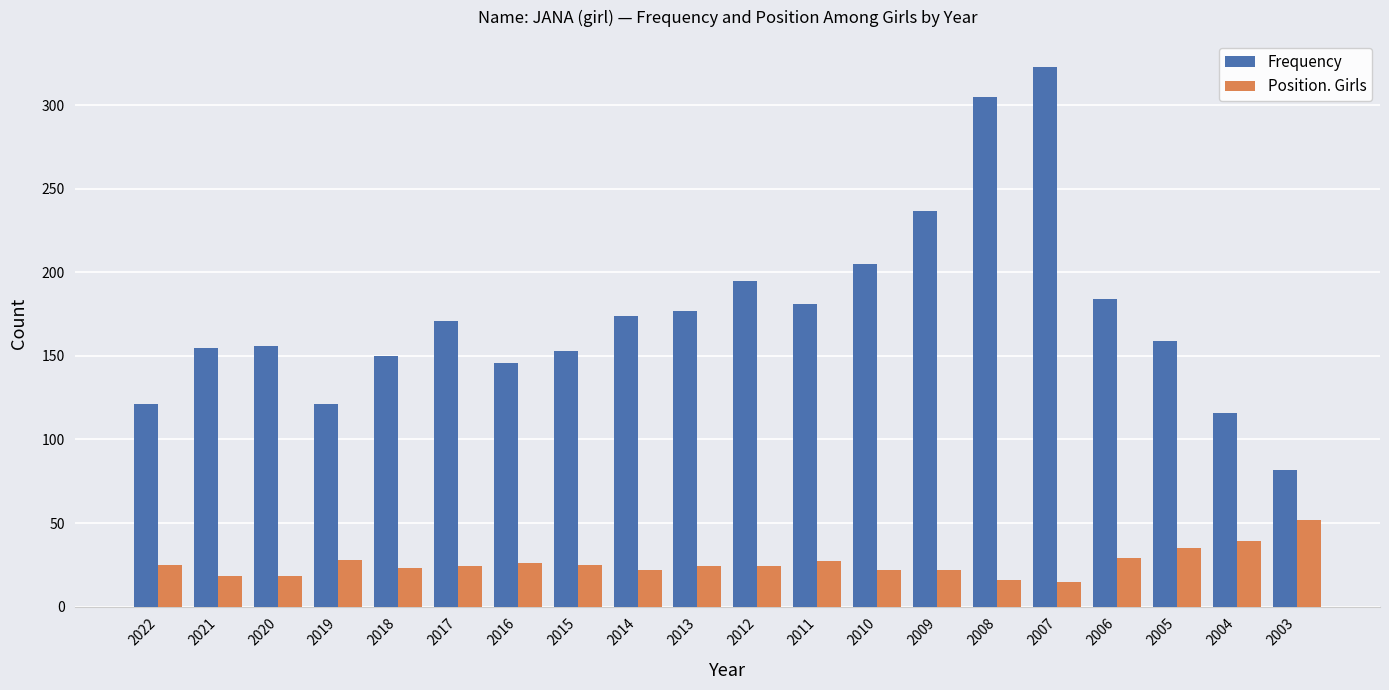

Rank the series by their average value, from highest to lowest.

Frequency, Position. Girls